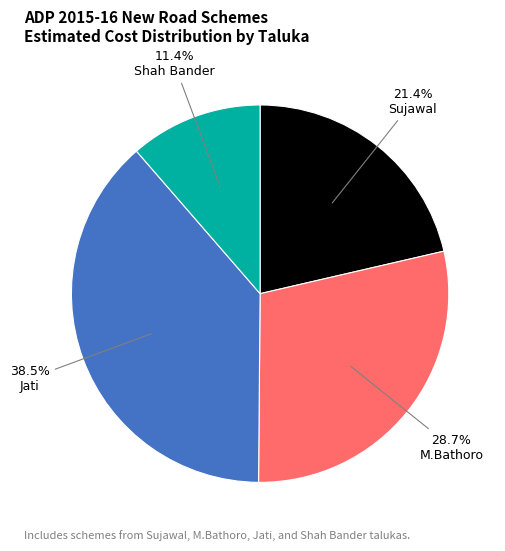

Between Shah Bander and Sujawal, which is larger?

Sujawal